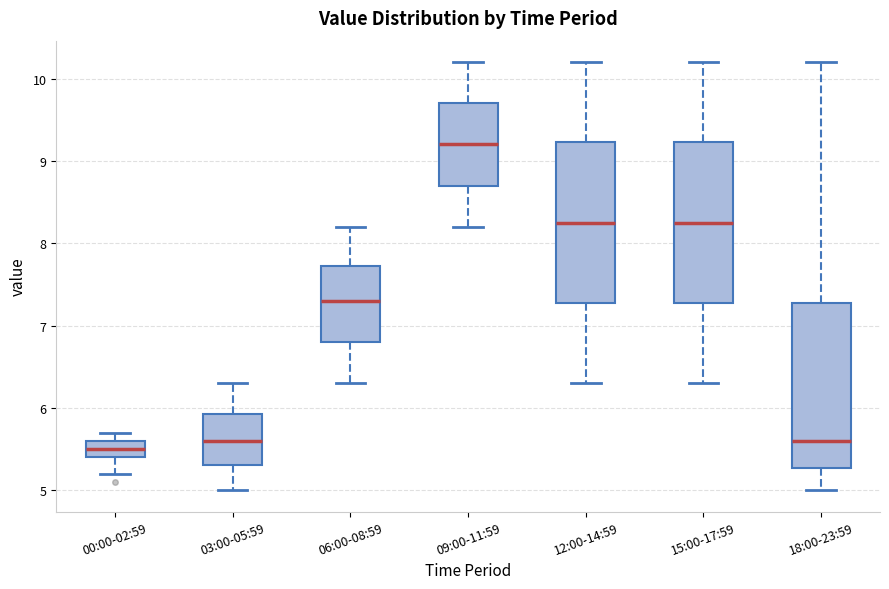

Where does the median line of the box for 03:00-05:59 sit on the y-axis? The values are not printed on the chart, so give them approximately, as read against the axis.

5.6